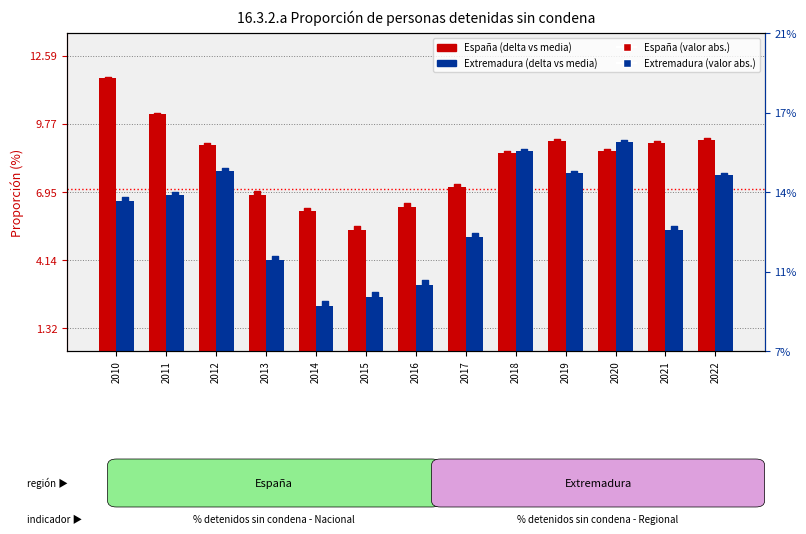

What are all the series names shown in the legend?

España, Extremadura, España (abs), Extremadura (abs)